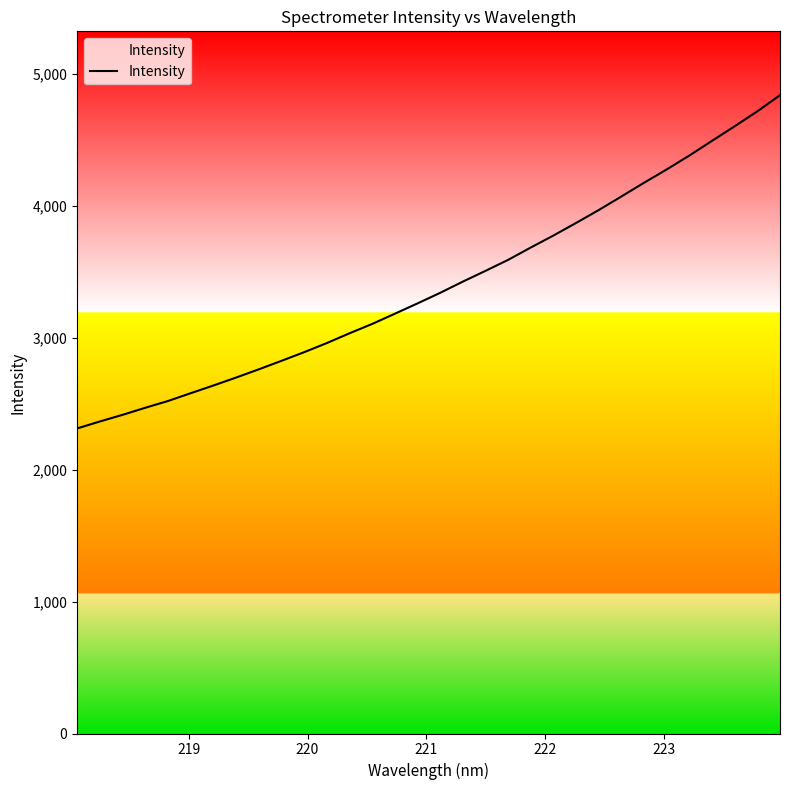

What is the difference between the maximum and minimum values?

2526.4